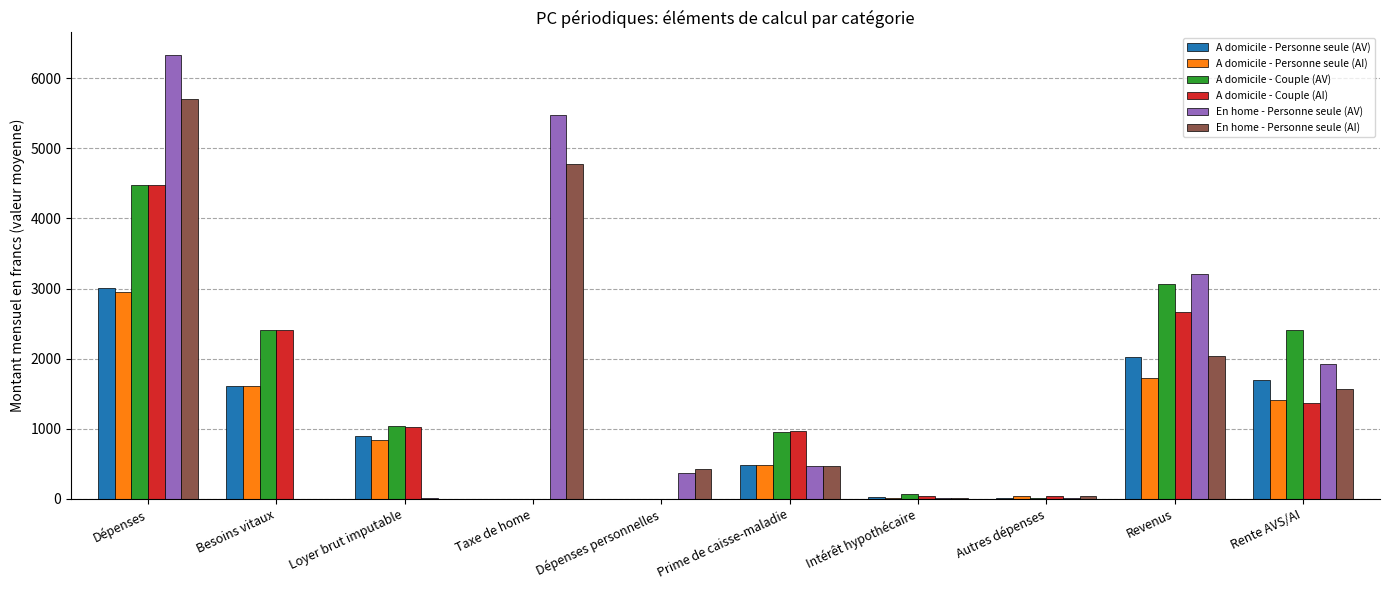

Is it true that A domicile - Personne seule (AV) equals 1756 at Dépenses?

False